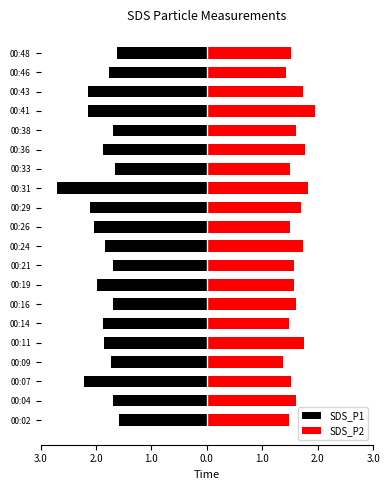

How many bars are there in total?

40